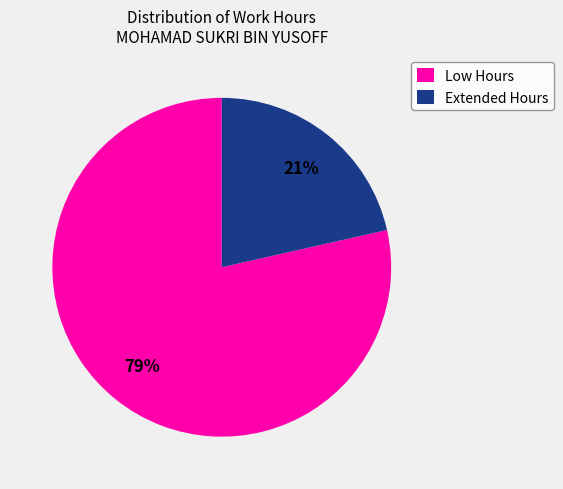

Is the sum of Low Hours and Extended Hours greater than half?

Yes